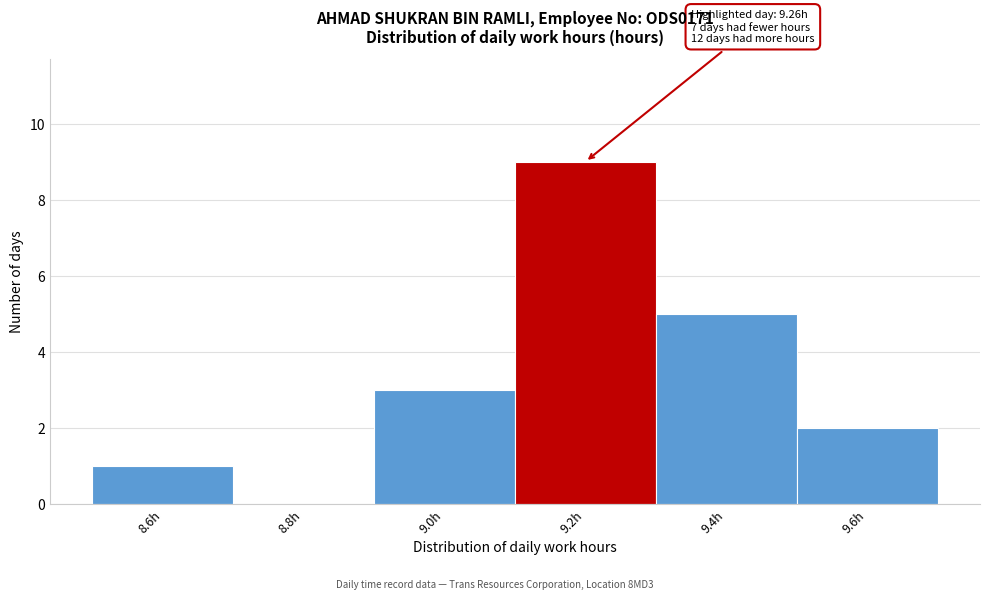

Reading left to right, what are all the values shown in this chart?

8.6h=1	8.8h=0	9.0h=3	9.2h=9	9.4h=5	9.6h=2